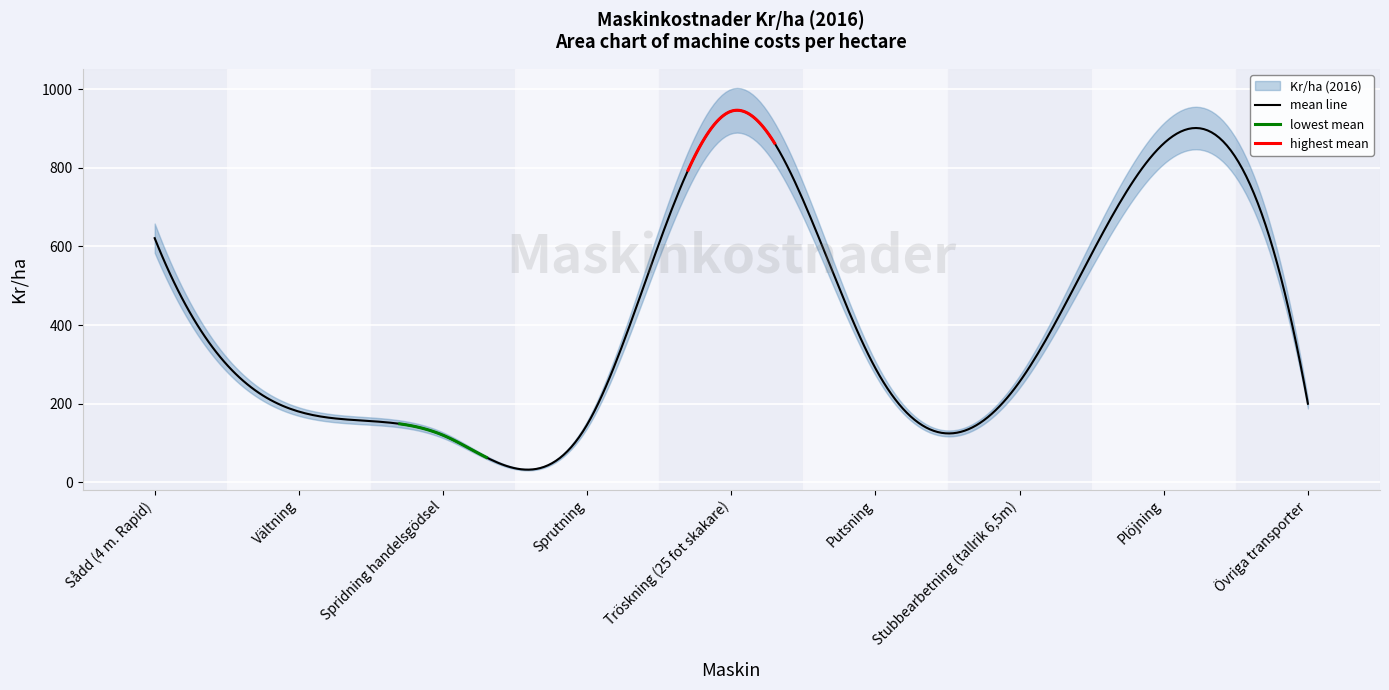

Rank the categories by value from highest to lowest.

Tröskning (25 fot skakare), Plöjning, Sådd (4 m. Rapid), Putsning, Stubbearbetning (tallrik 6,5m), Övriga transporter, Vältning, Sprutning, Spridning handelsgödsel